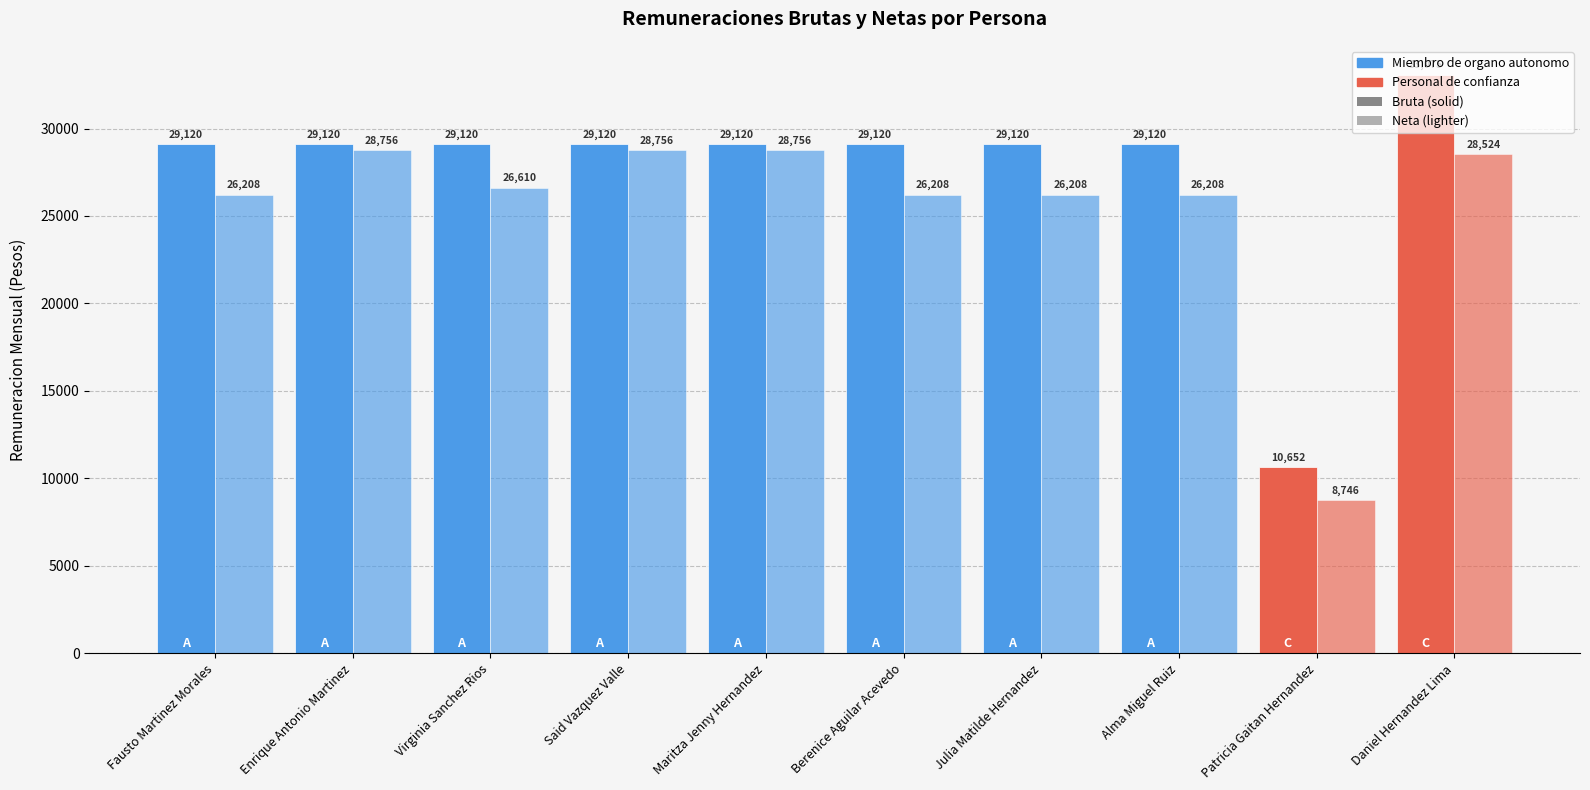

How many groups of bars are there?

10